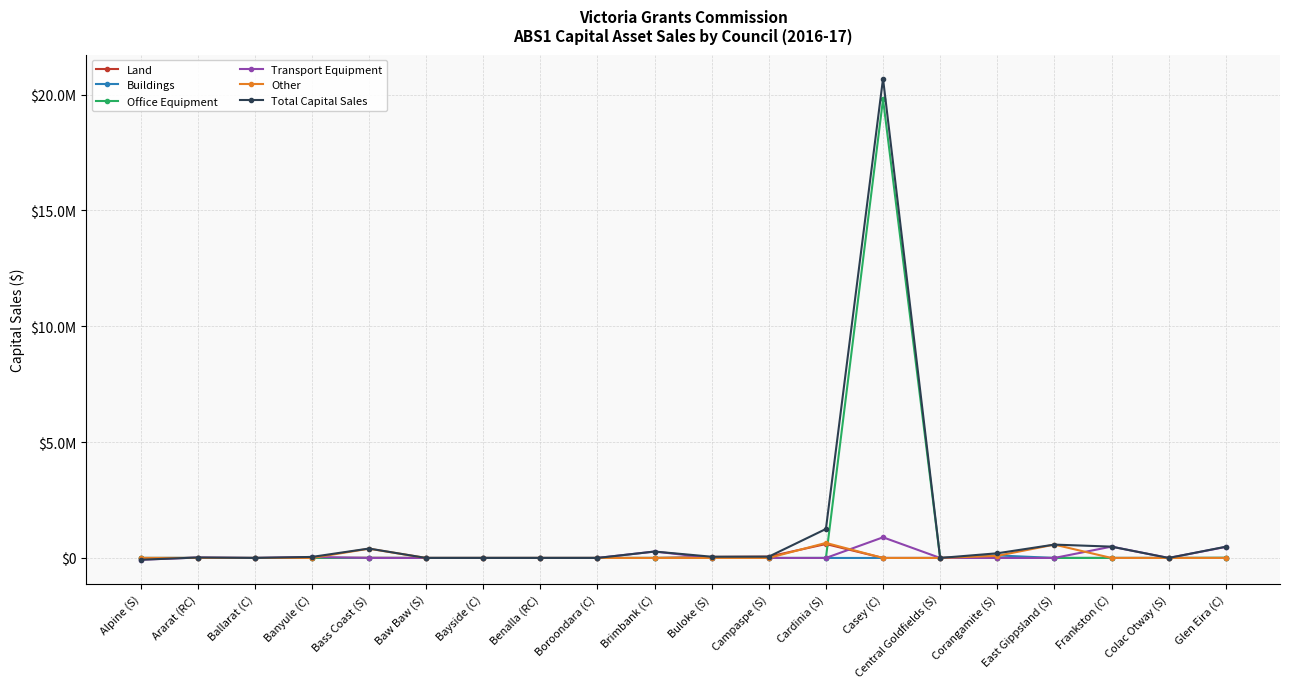

What are all the series names shown in the legend?

Land, Buildings, Office Equipment, Transport Equipment, Other, Total Capital Sales